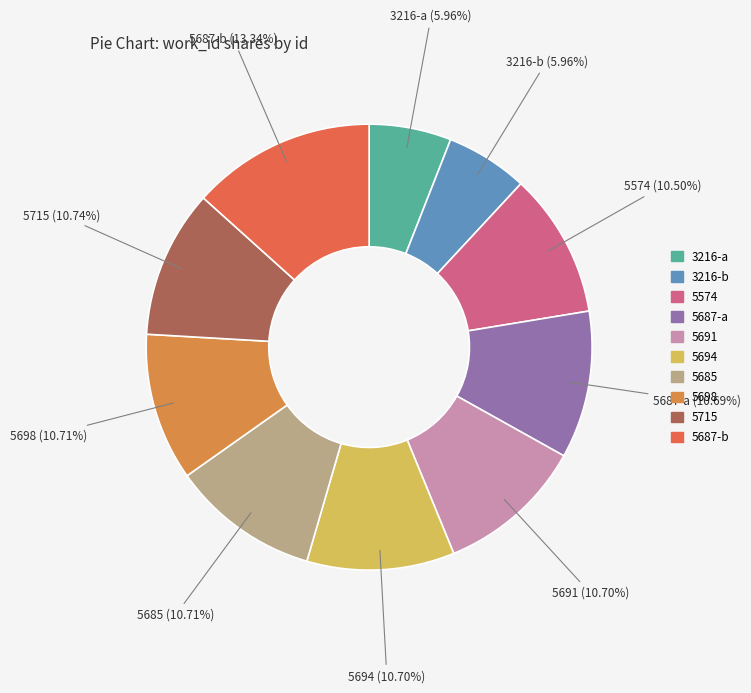

To the nearest percent, what percentage of the pie is 5691?

11%